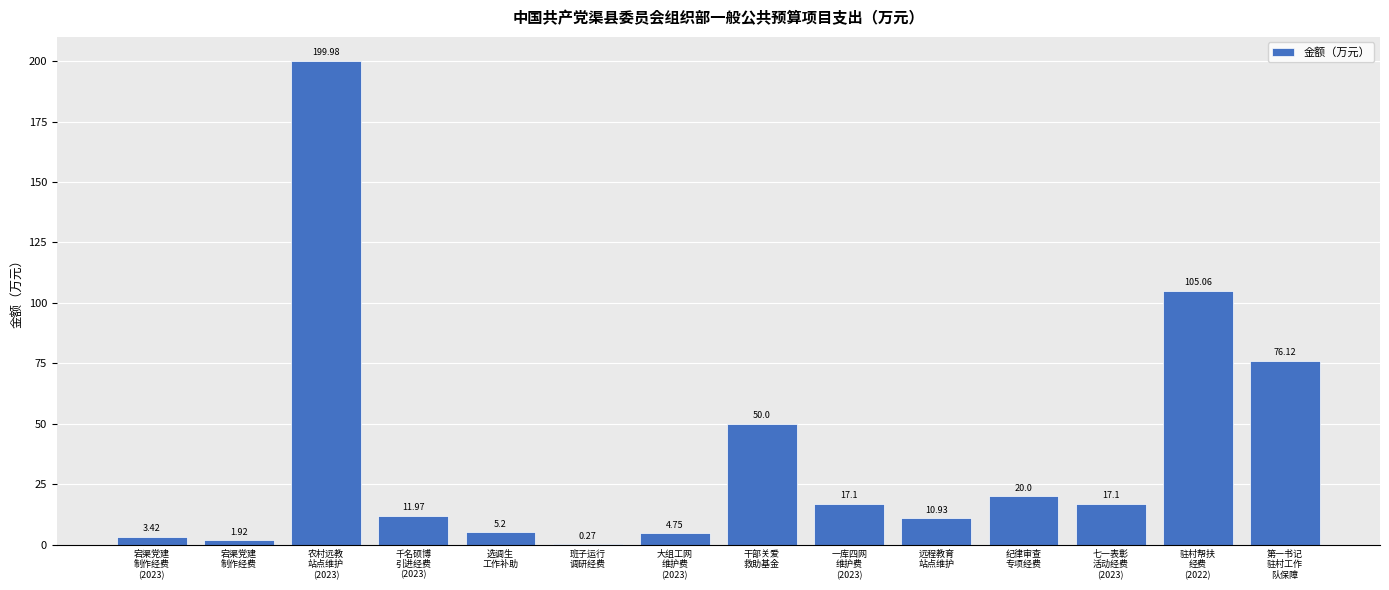

What is the sum of all values?

523.8